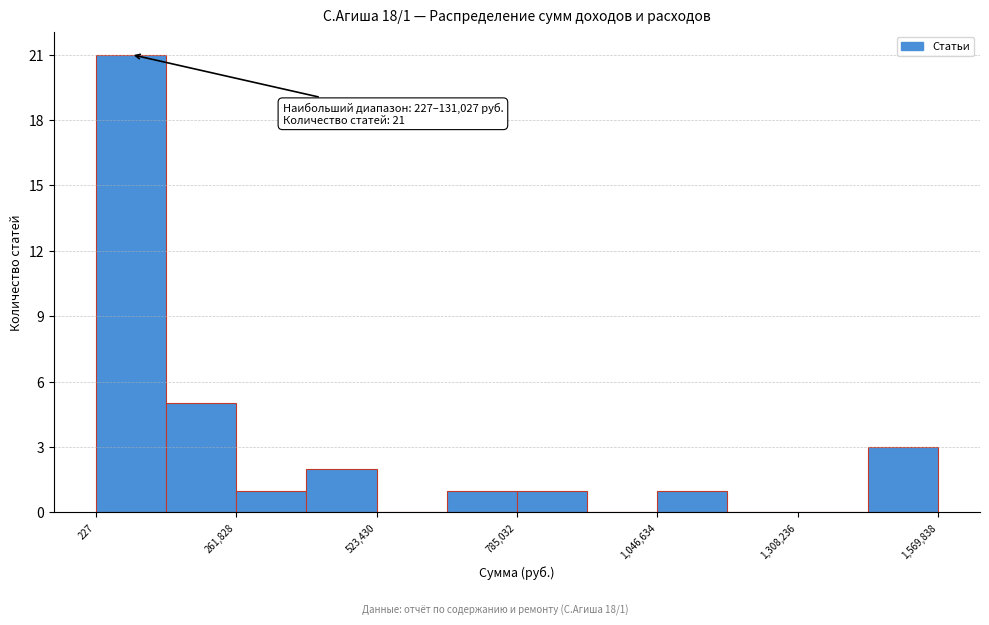

Around what value on the x-axis is the tallest bar? Give the approximate position of its centre, as read against the axis.

50000